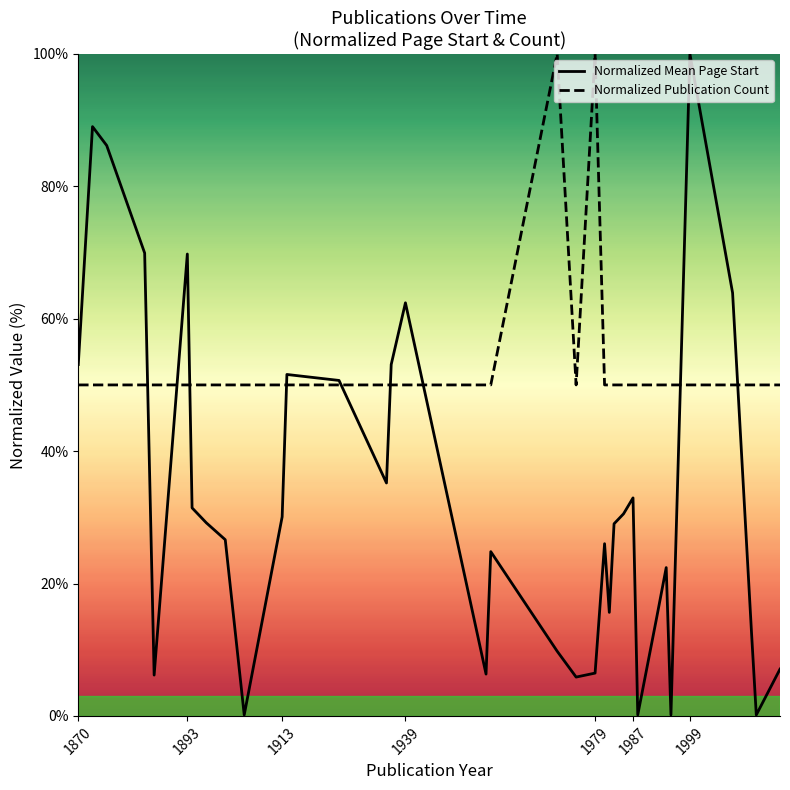

What is the highest value of the Normalized Mean Page Start series?

100.0